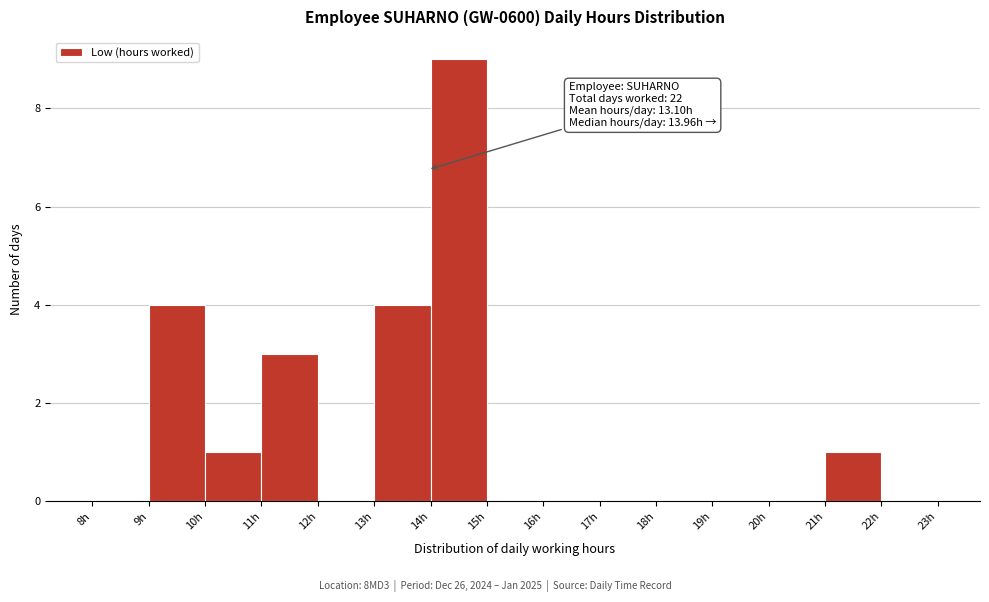

Which range on the x-axis has the tallest bar?

14 to 15